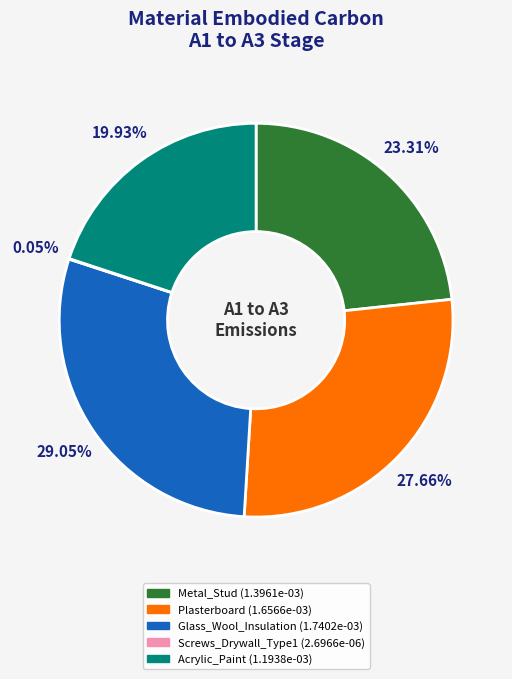

What percentage do Acrylic_Paint and Plasterboard together represent?

47.6%